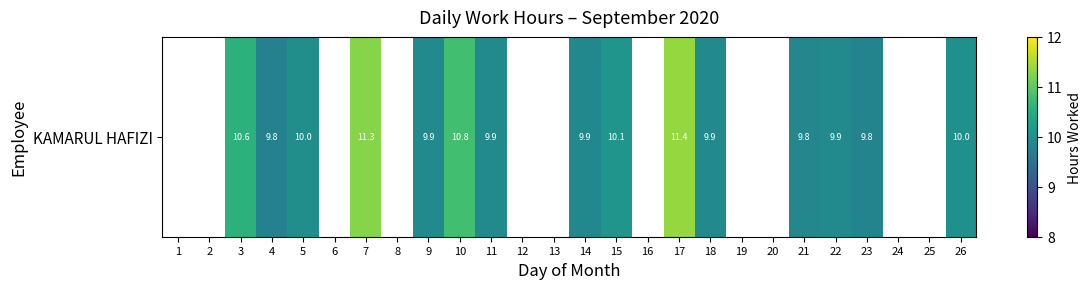

How many series are shown in this chart?

1